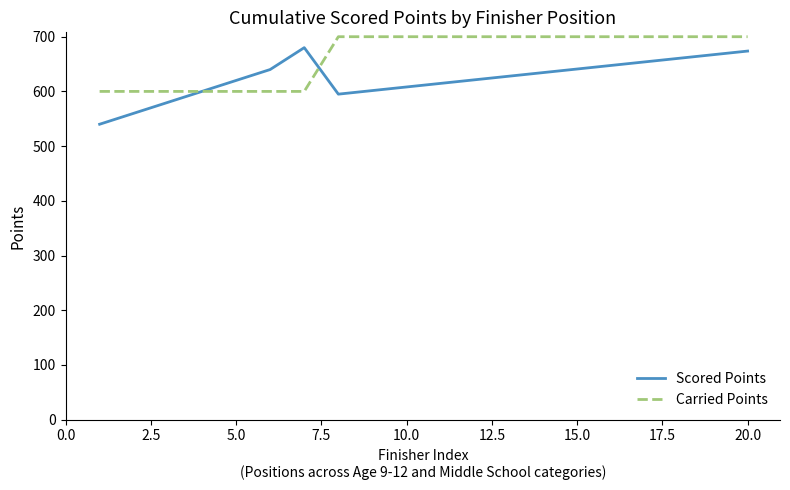

Rank the series by their average value, from lowest to highest.

Scored Points, Carried Points